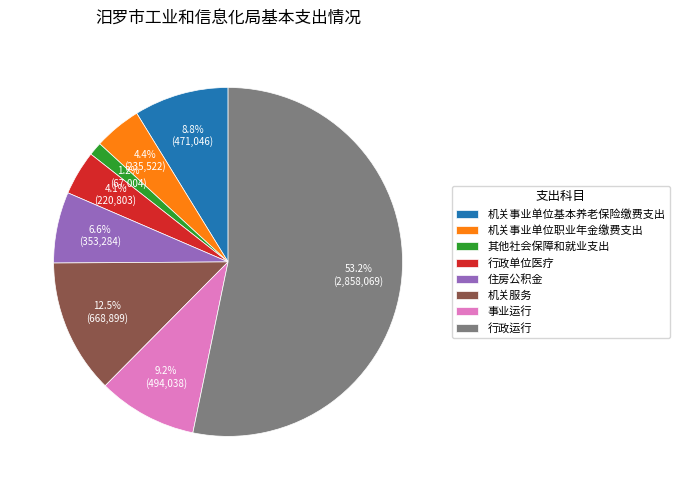

To the nearest percent, what is the combined percentage of 机关事业单位基本养老保险缴费支出 and 其他社会保障和就业支出?

10%